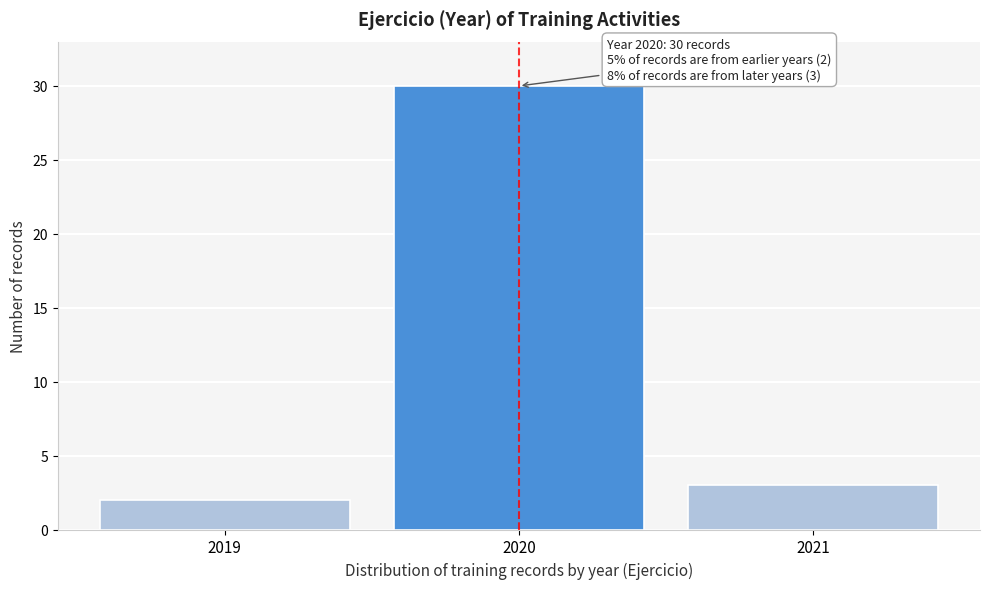

Which range on the x-axis has the tallest bar?

2019.5 to 2020.5